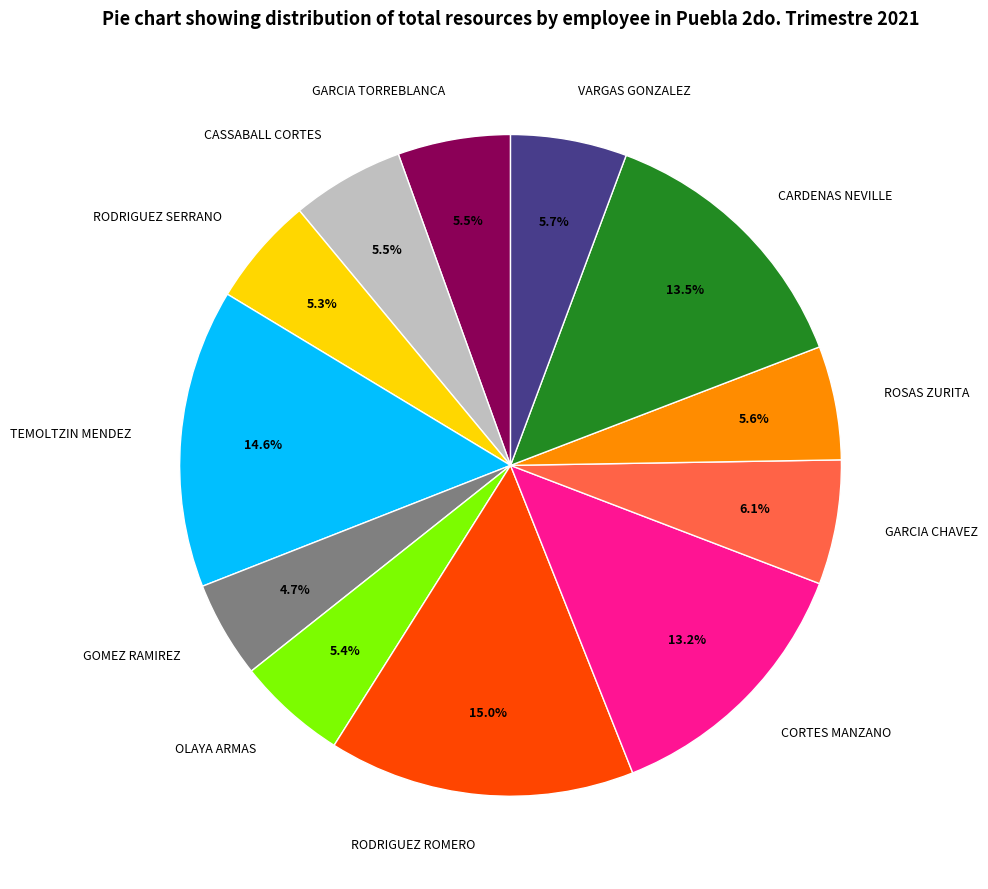

Approximately how many times larger is the value at CASSABALL CORTES compared to RODRIGUEZ ROMERO?

0.4